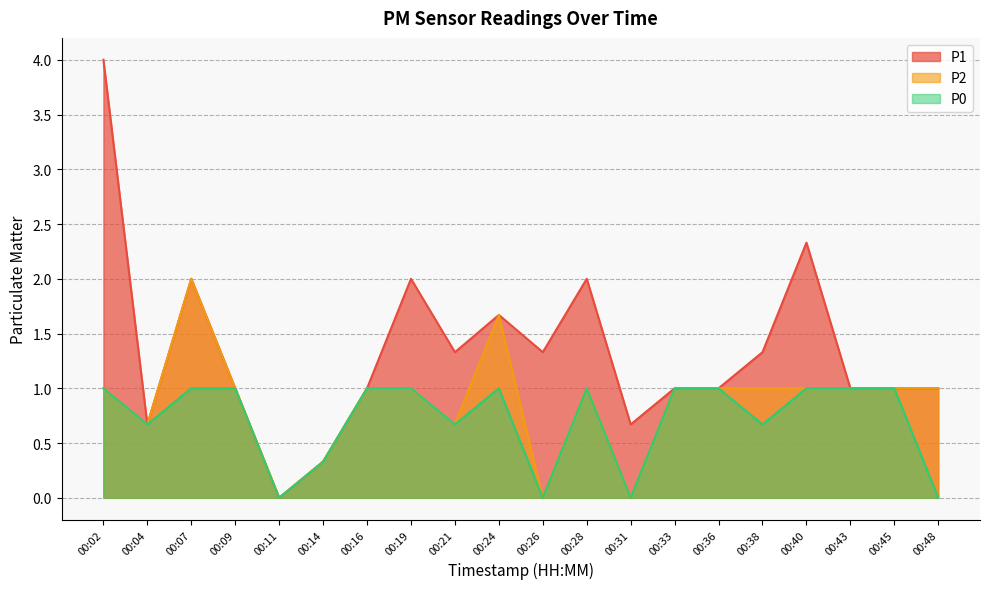

Reading left to right, list all the values displayed in this chart.

P1: 4.0	0.7	2.0	1.0	0.0	0.3	1.0	2.0	1.3	1.7	1.3	2.0	0.7	1.0	1.0	1.3	2.3	1.0	1.0	1.0
P2: 1.0	0.7	2.0	1.0	0.0	0.3	1.0	1.0	0.7	1.7	0.0	1.0	0.0	1.0	1.0	1.0	1.0	1.0	1.0	1.0
P0: 1.0	0.7	1.0	1.0	0.0	0.3	1.0	1.0	0.7	1.0	0.0	1.0	0.0	1.0	1.0	0.7	1.0	1.0	1.0	0.0